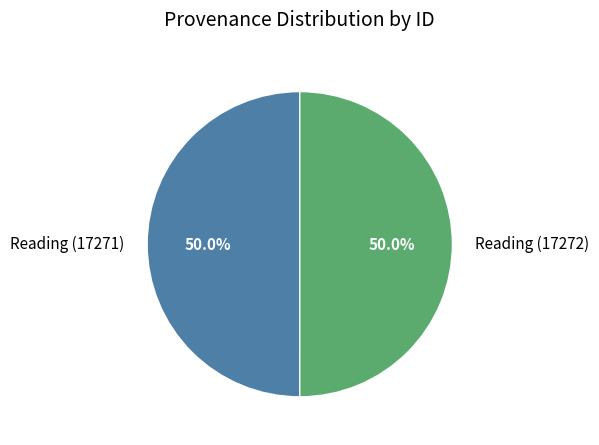

What is the ratio of the value at Reading (17272) to the value at Reading (17271)?

1.0